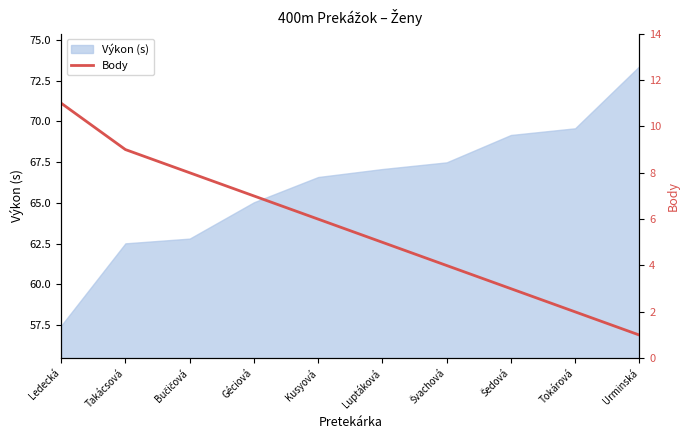

What is the difference between the values at Géciová and Ledecká?

4